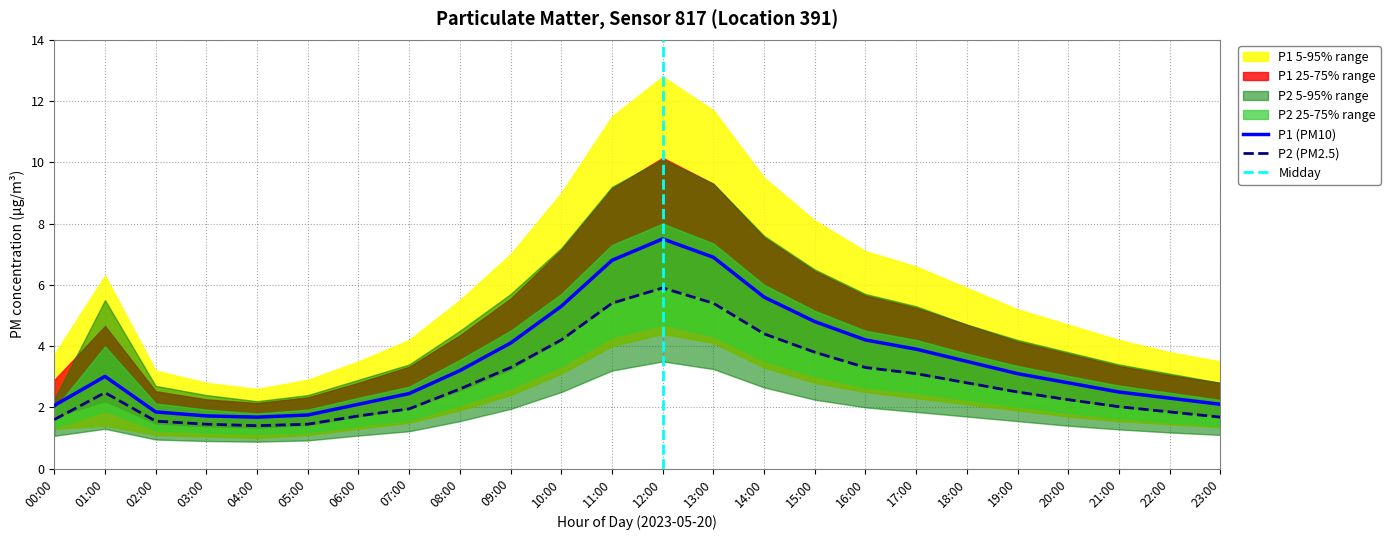

Between 09:00 and 21:00, which is larger?

09:00